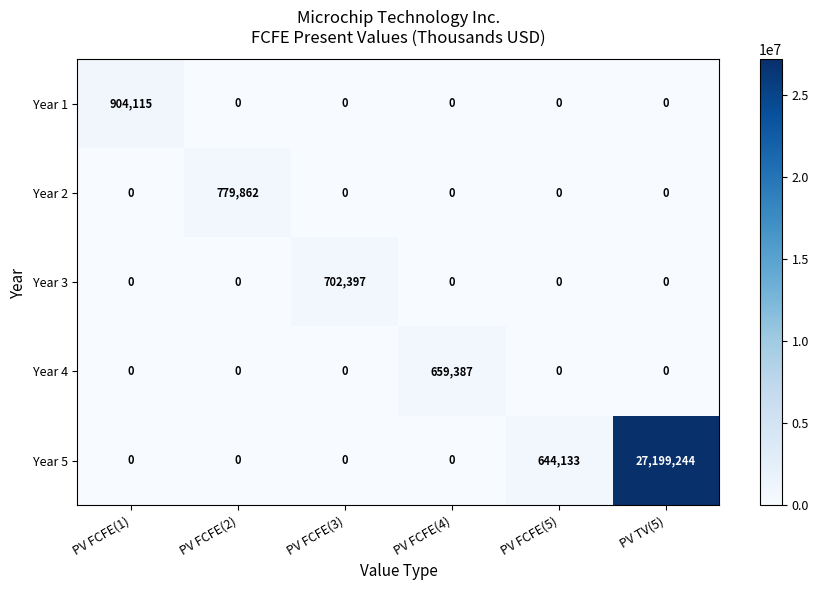

What is the maximum value shown in the chart?

27199244